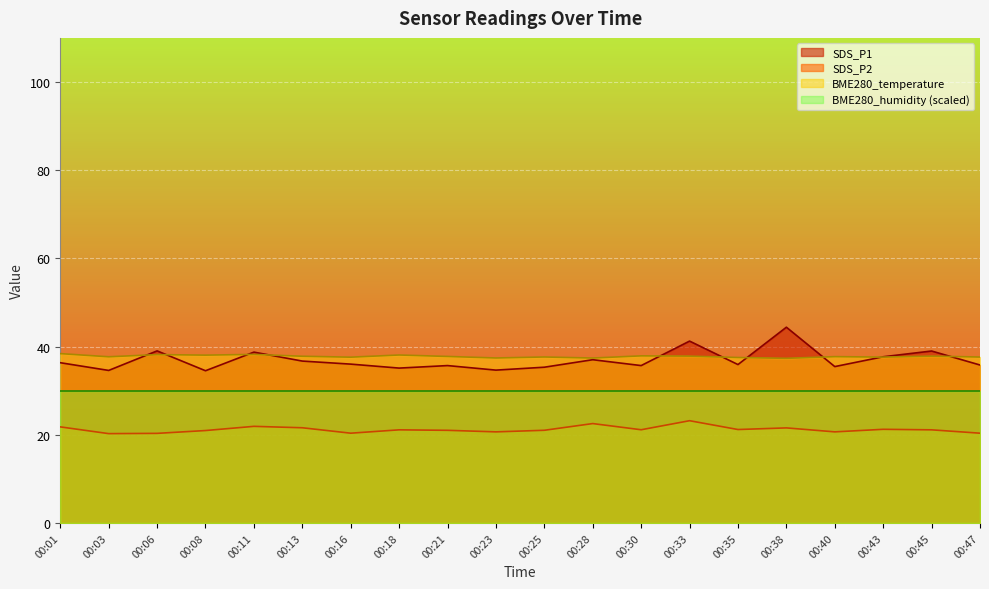

The SDS_P2 series shows 13.1 at 00:16. True or false?

False